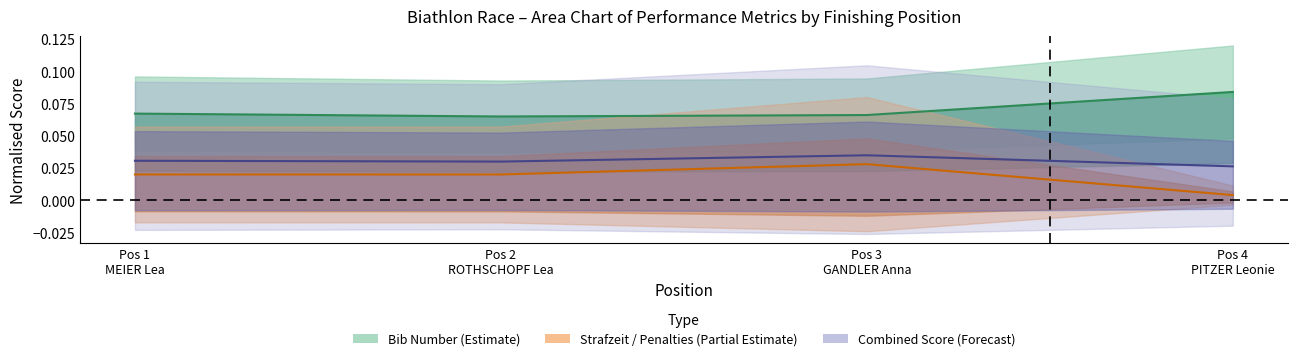

Is the value of Bib at Pos 4 PITZER Leonie greater than the value of Strafzeit at Pos 2 ROTHSCHOPF Lea?

Yes